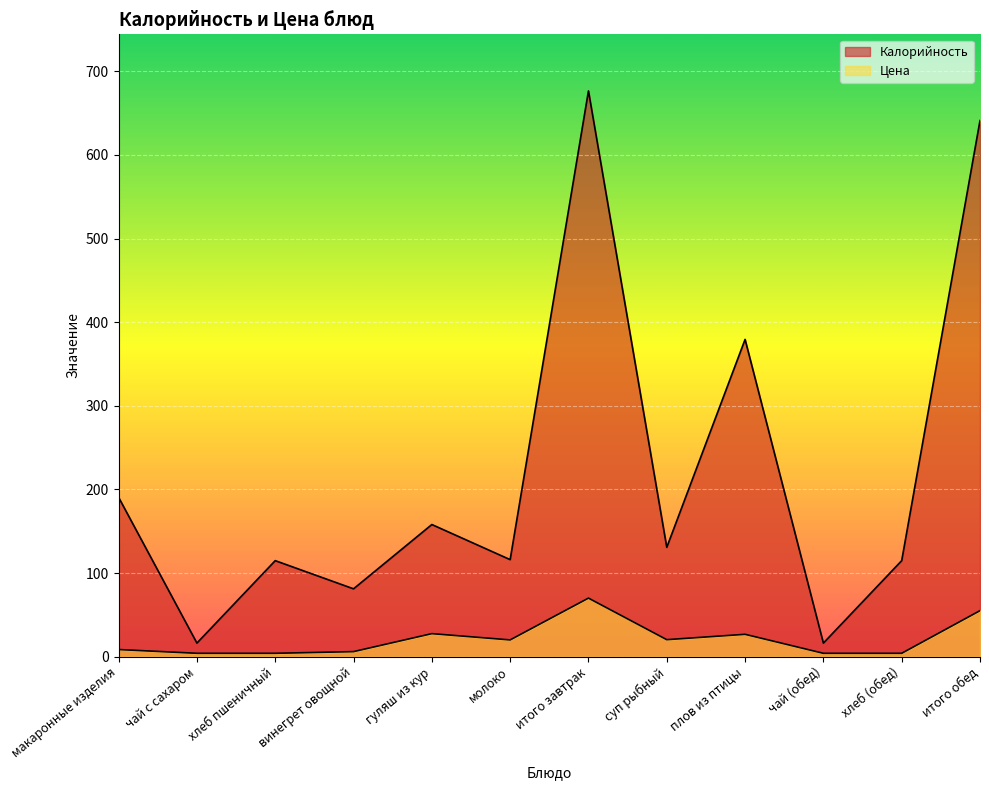

Which series has the widest spread of values?

Калорийность